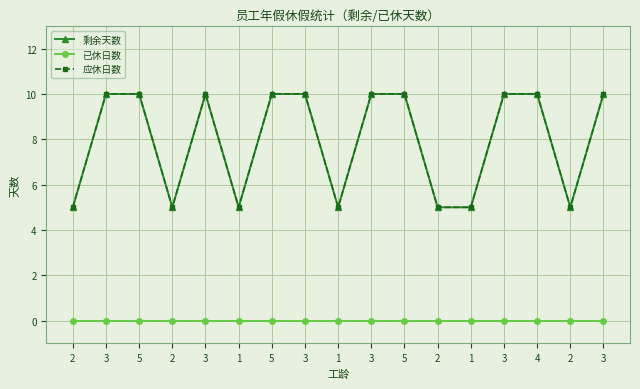

Which series has the largest total across all categories?

剩余天数